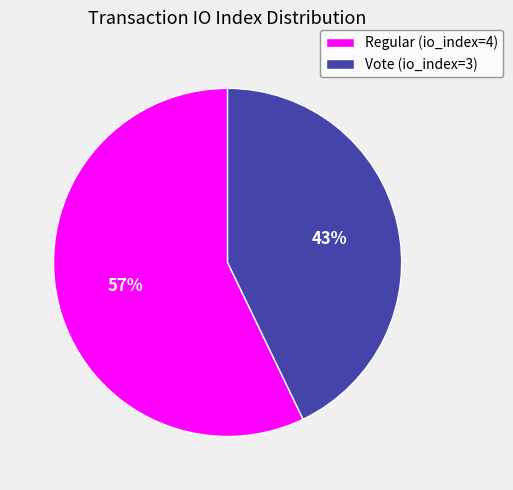

How many slices are in this pie chart?

2